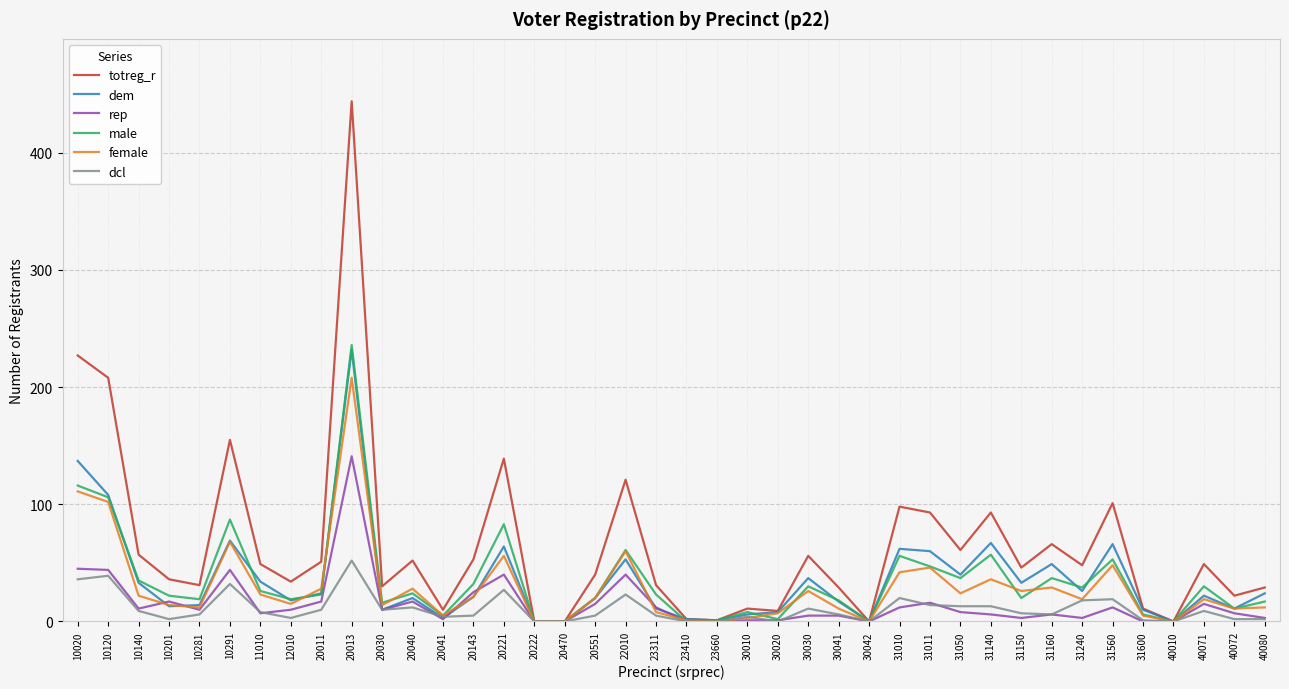

List the series in order of their peak value, lowest first.

dcl, rep, female, dem, male, totreg_r